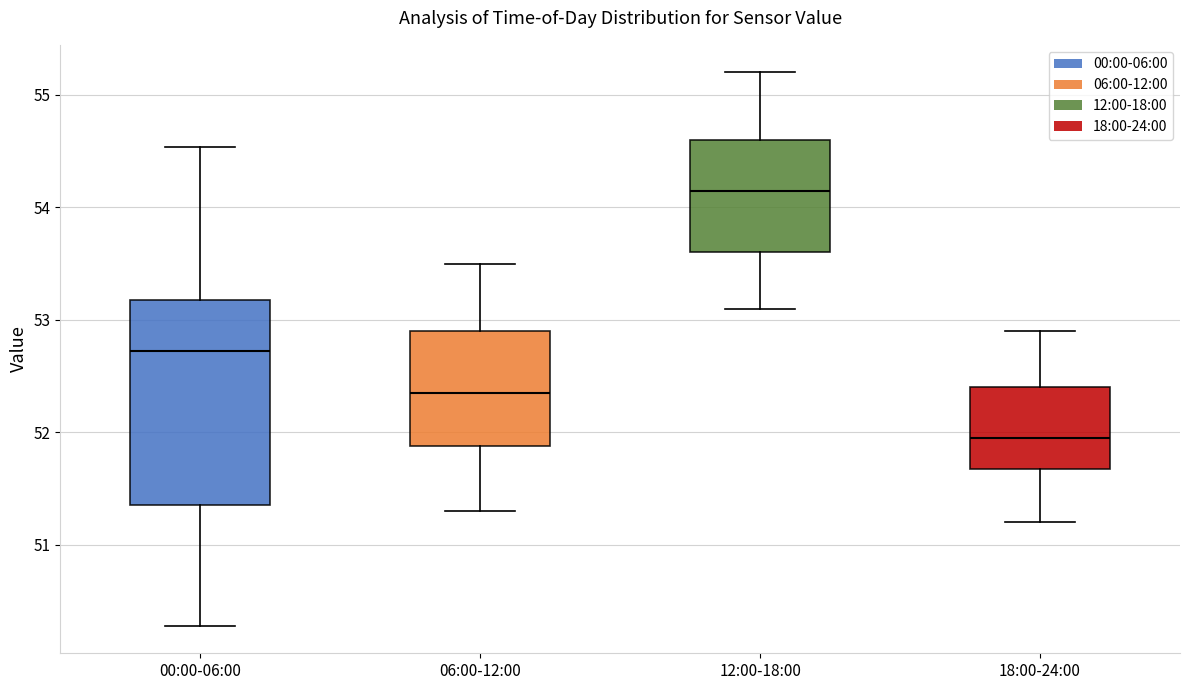

Where is the lower edge of the box for 18:00-24:00 on the y-axis? The values are not printed on the chart, so give them approximately, as read against the axis.

51.7